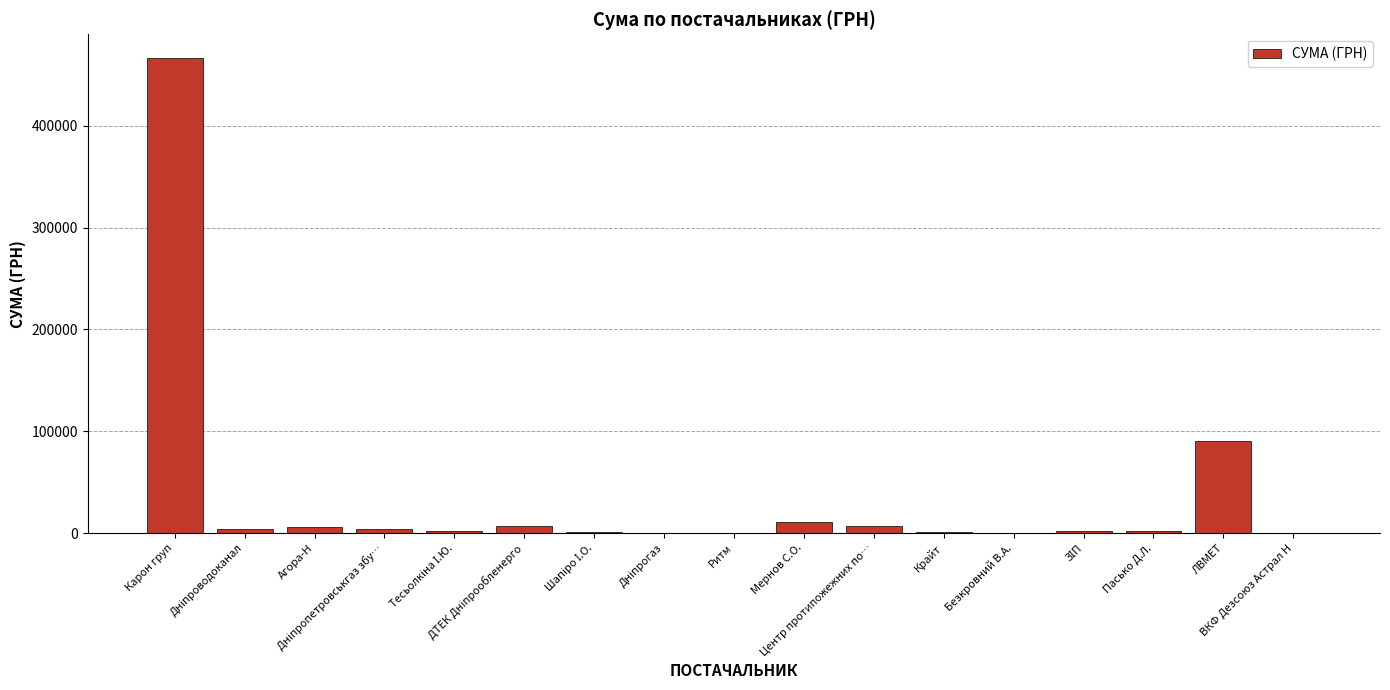

What is the greatest value displayed?

466662.5